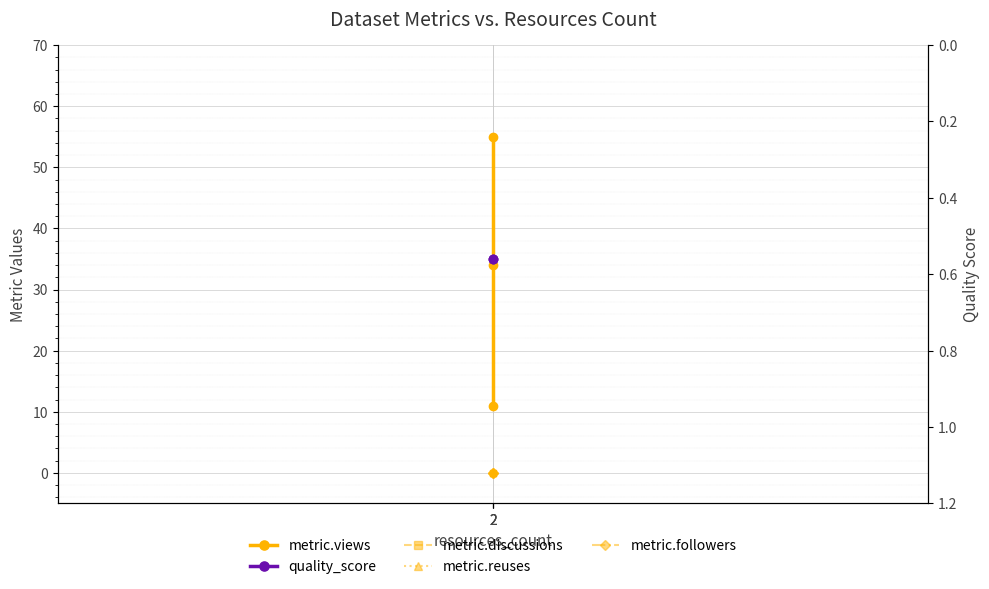

Which series changed the most between 2 and 2?

metric.views